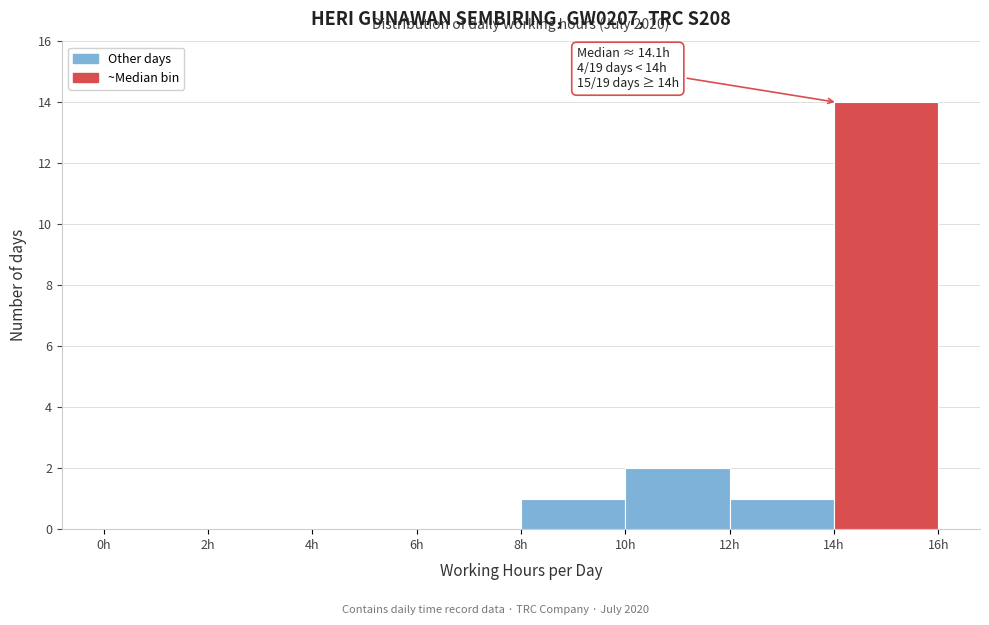

Which range on the x-axis has the tallest bar?

14 to 16